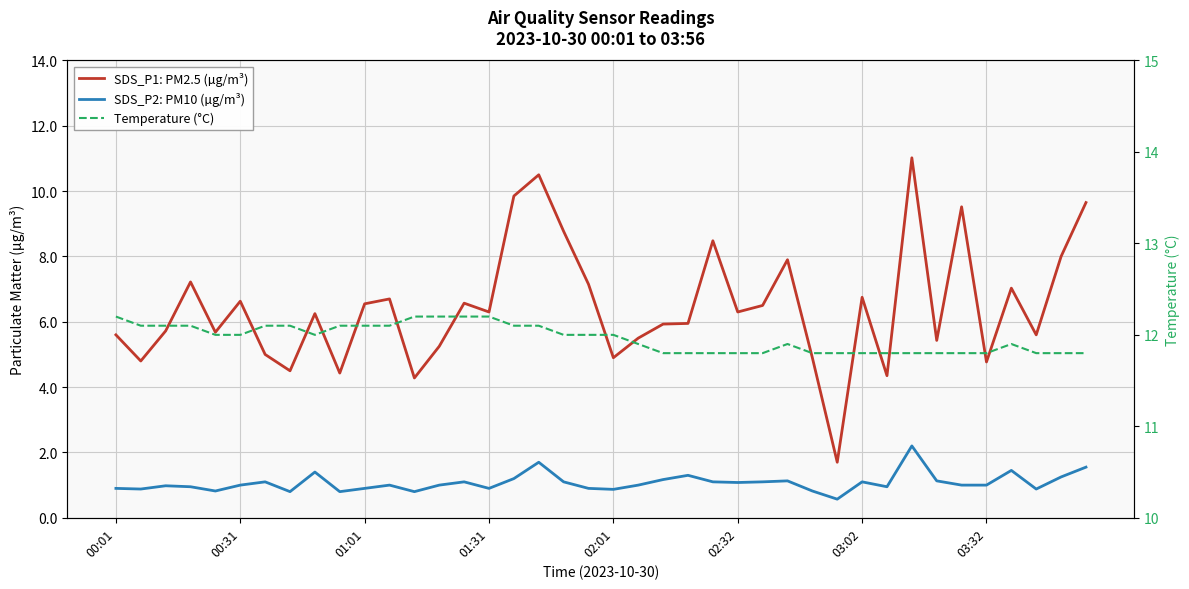

How many categories are shown in the chart?

40